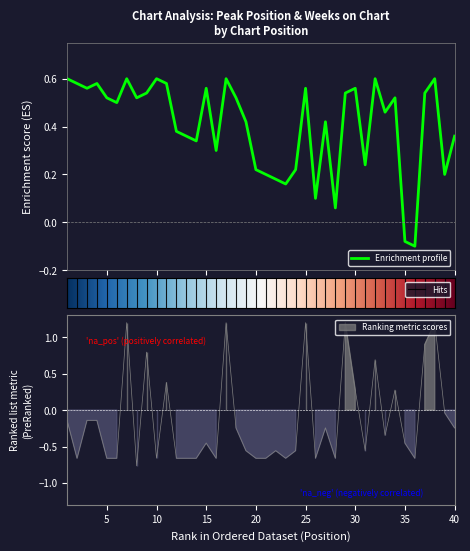

How many positive values are there?

38